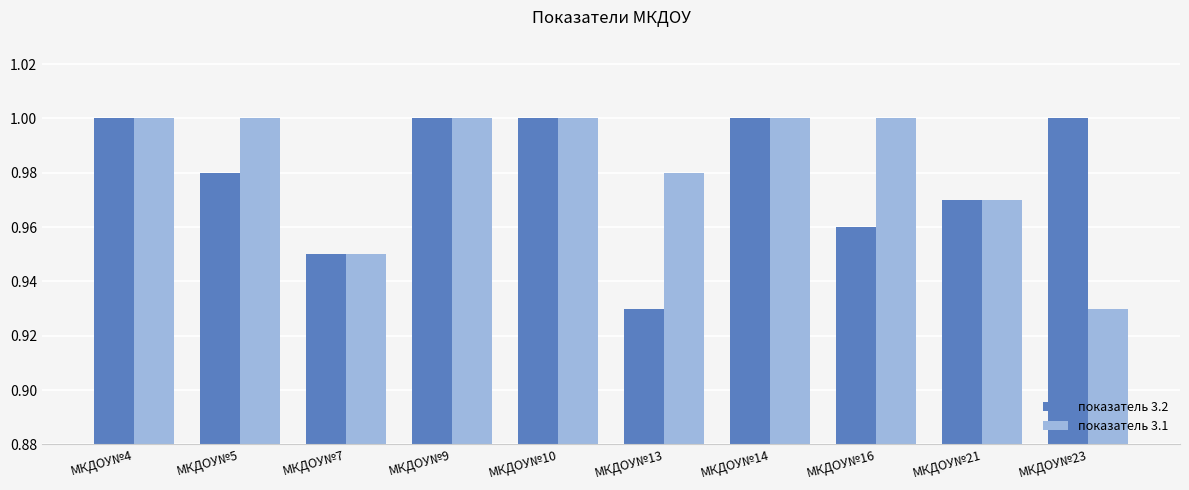

Rank the series at МКДОУ№5 from lowest to highest value.

показатель 3.2, показатель 3.1